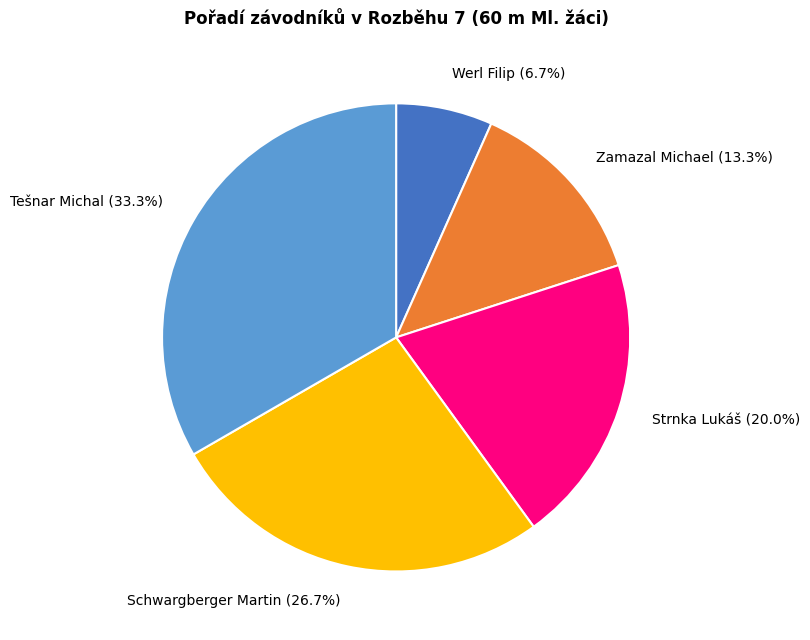

Is Tešnar Michal the majority of the pie?

No